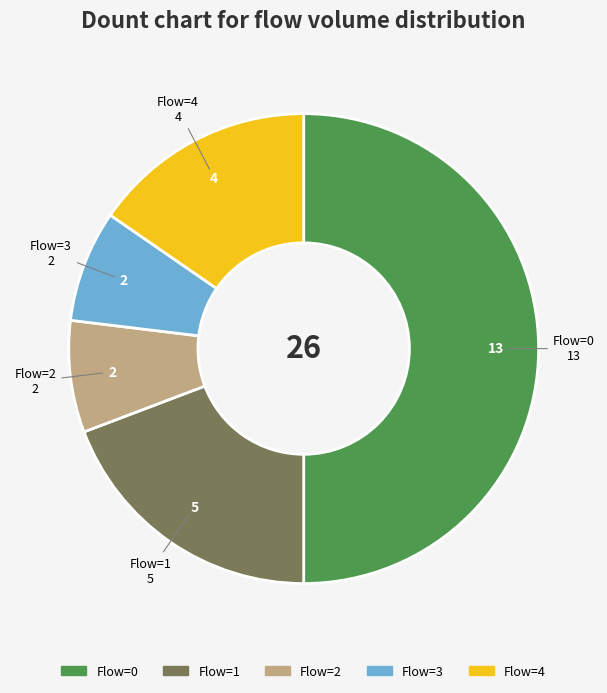

Approximately how many times larger is the value at Flow=2 compared to Flow=4?

0.5